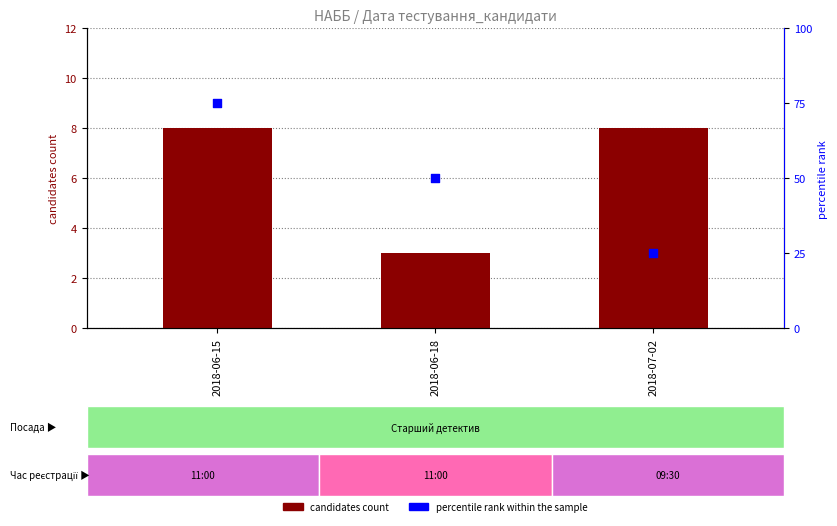

At how many categories does at least one series exceed 44?

2